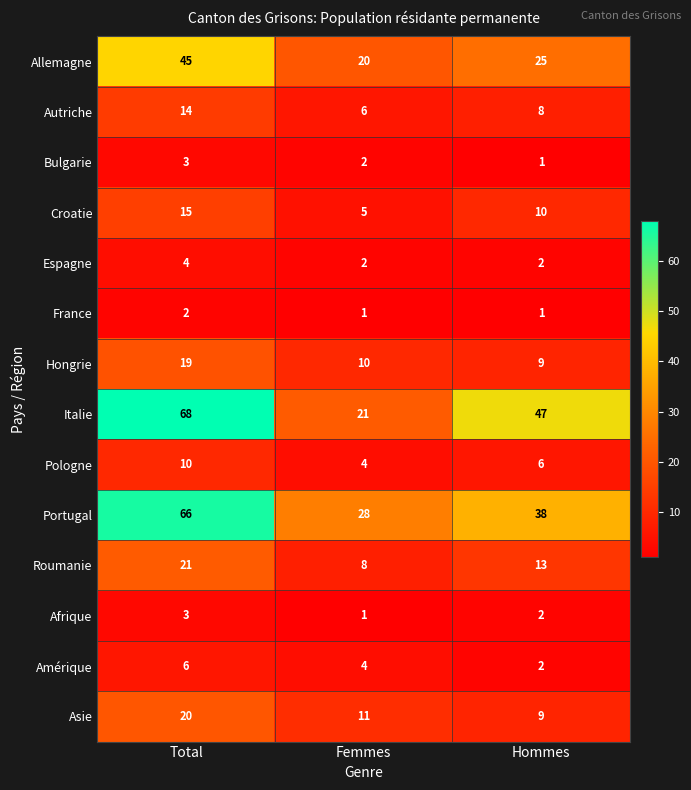

What is the total value across all series at Total?

296